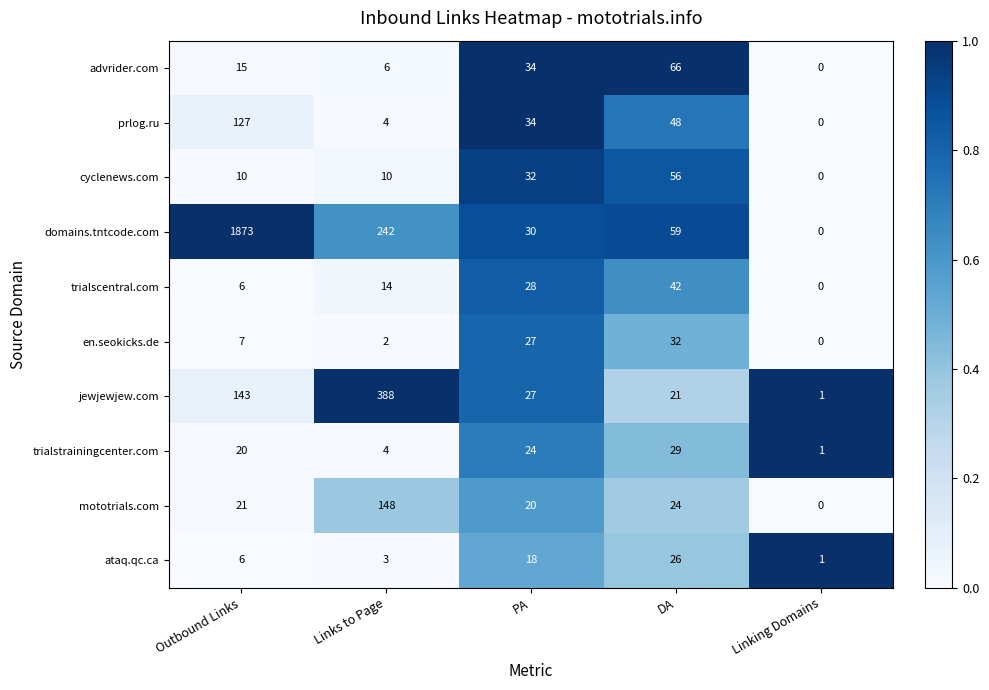

At which category is the sum across all series the highest?

Outbound Links